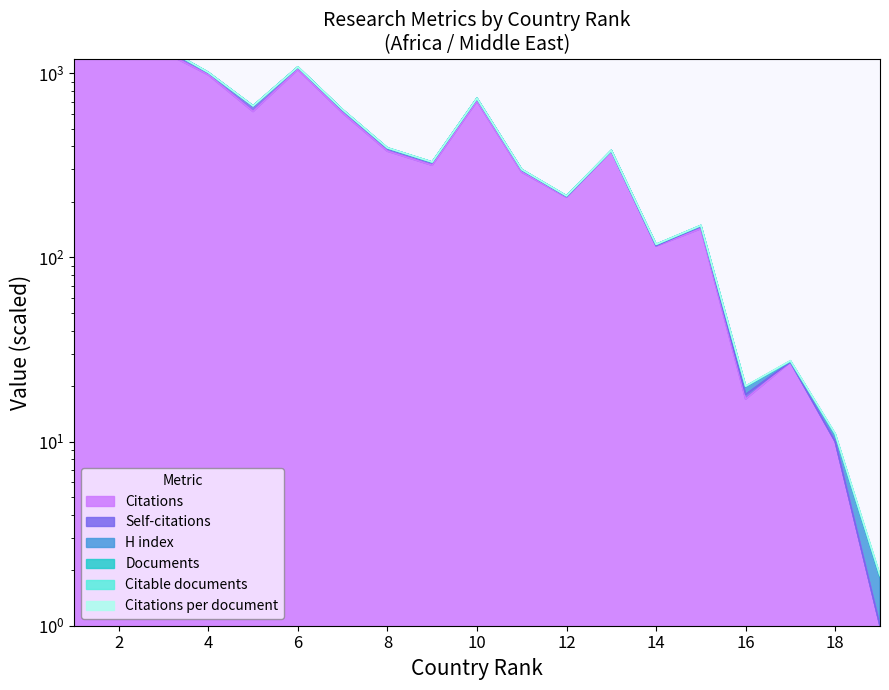

True or false: Citable documents has more than 0 interior local peaks.

True